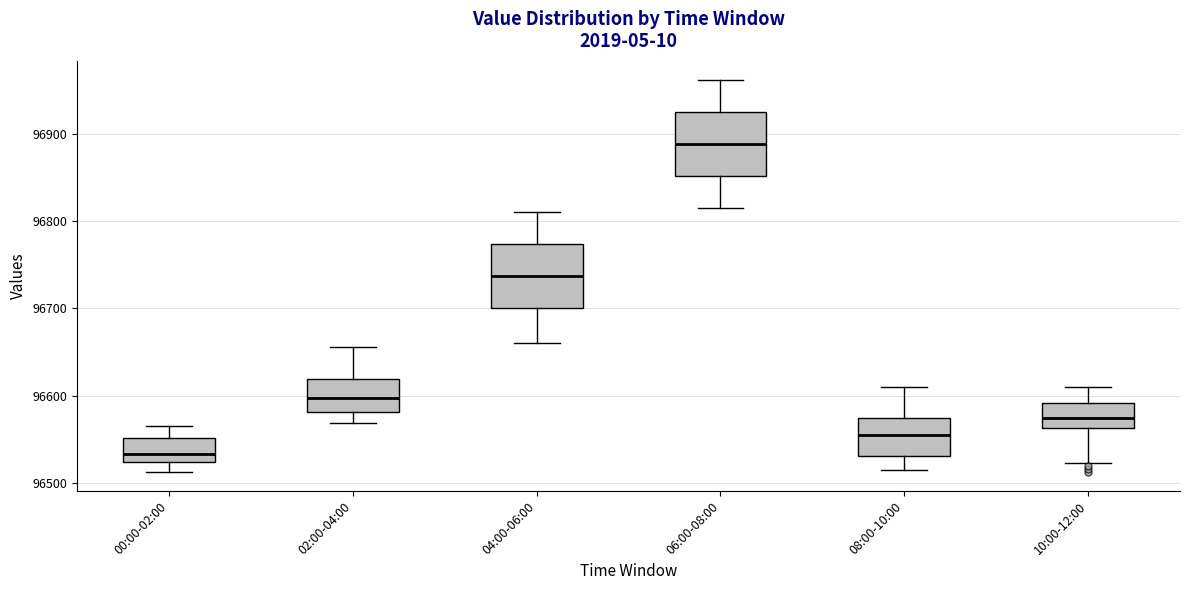

Where does the upper whisker of the box for 00:00-02:00 end on the y-axis? The values are not printed on the chart, so give them approximately, as read against the axis.

96560